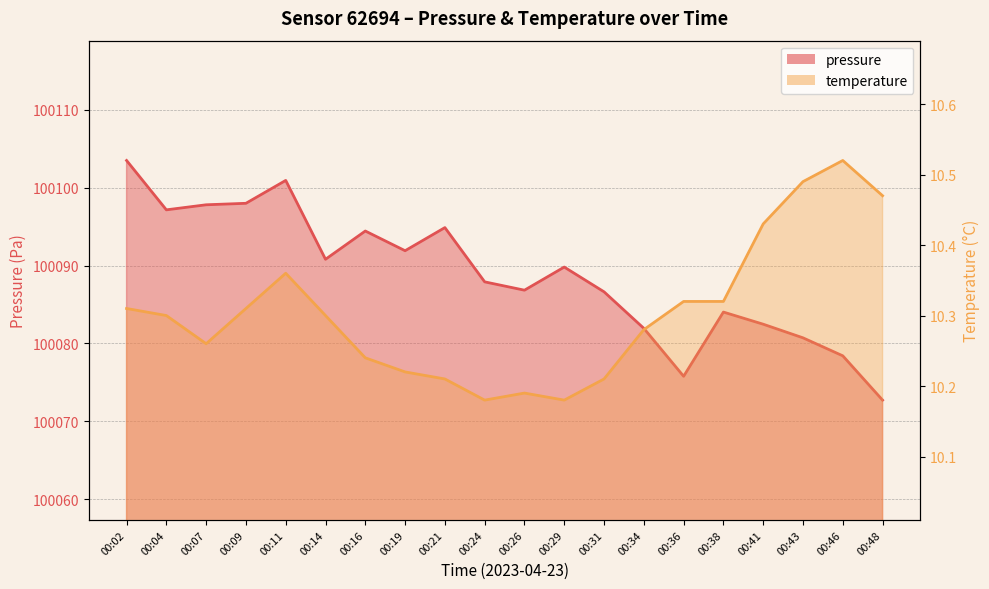

What is the sum of all pressure values?

2001776.7